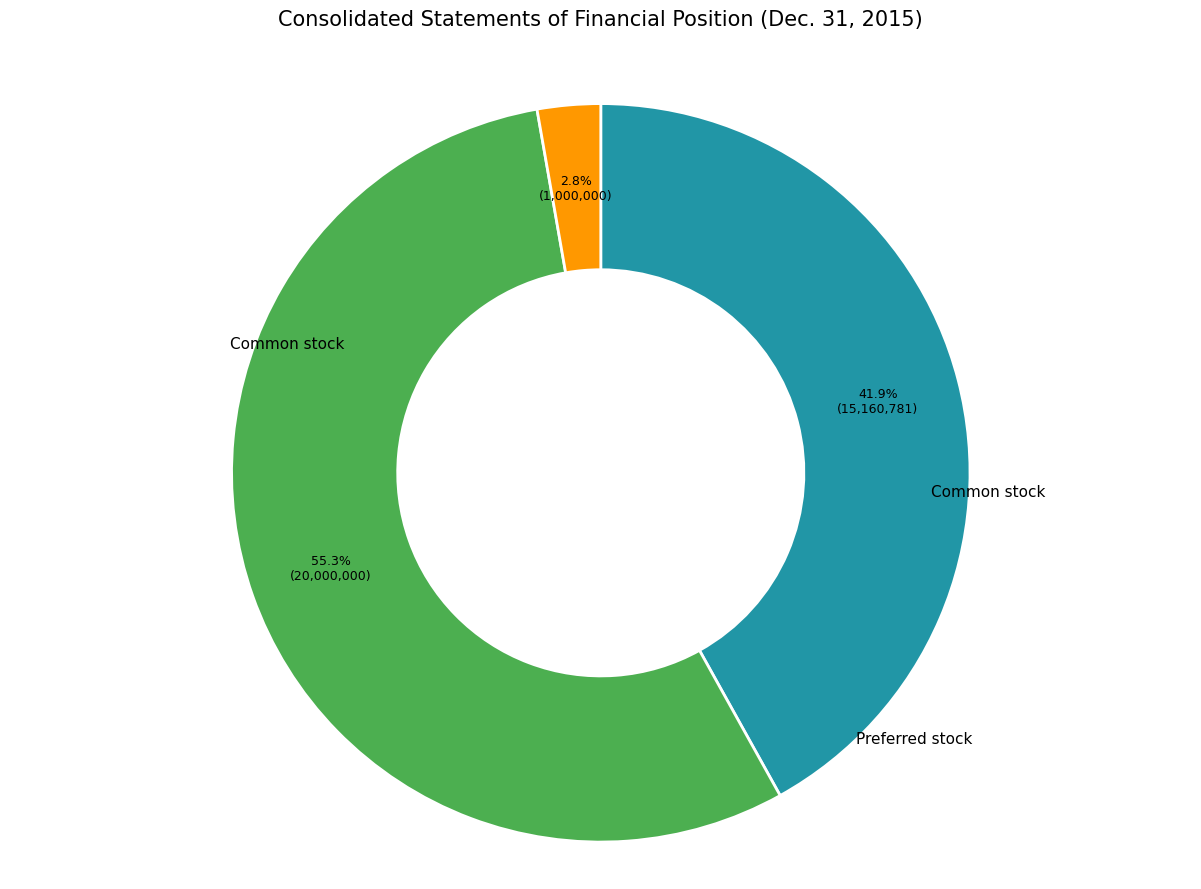

Is there any slice that represents more than half of the pie?

Yes